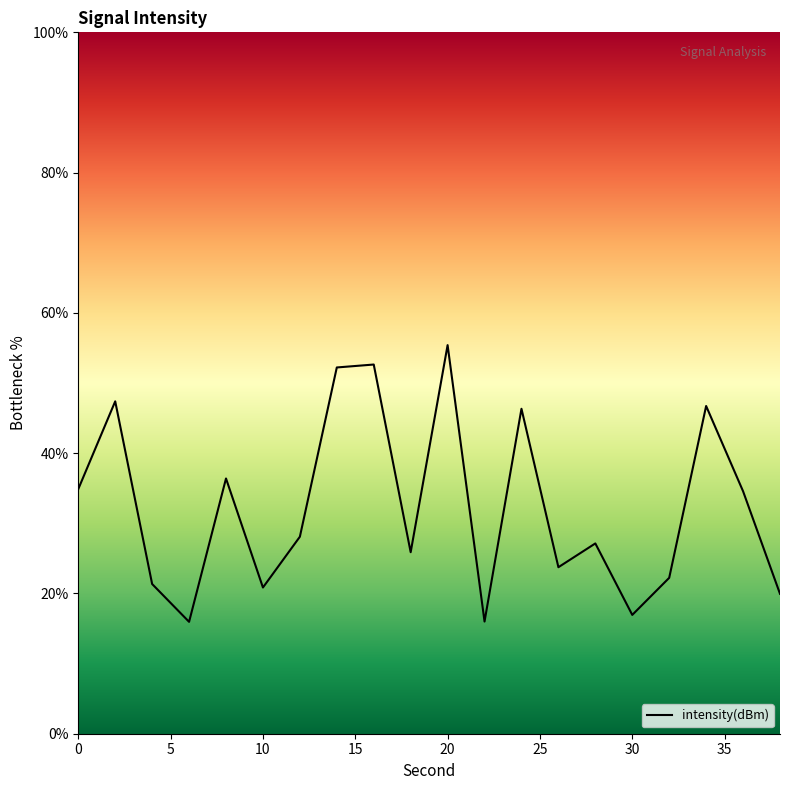

What is the value of the 16th point from the left?

16.9